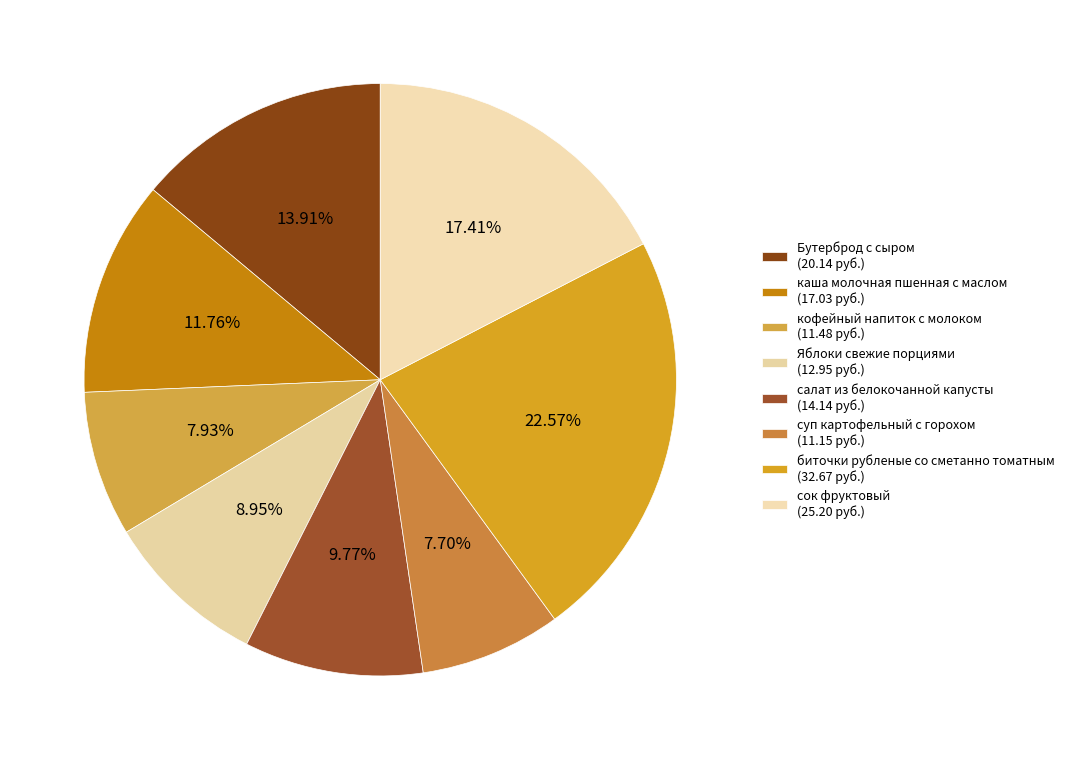

Which slice is the largest?

биточки рубленые со сметанно томатным